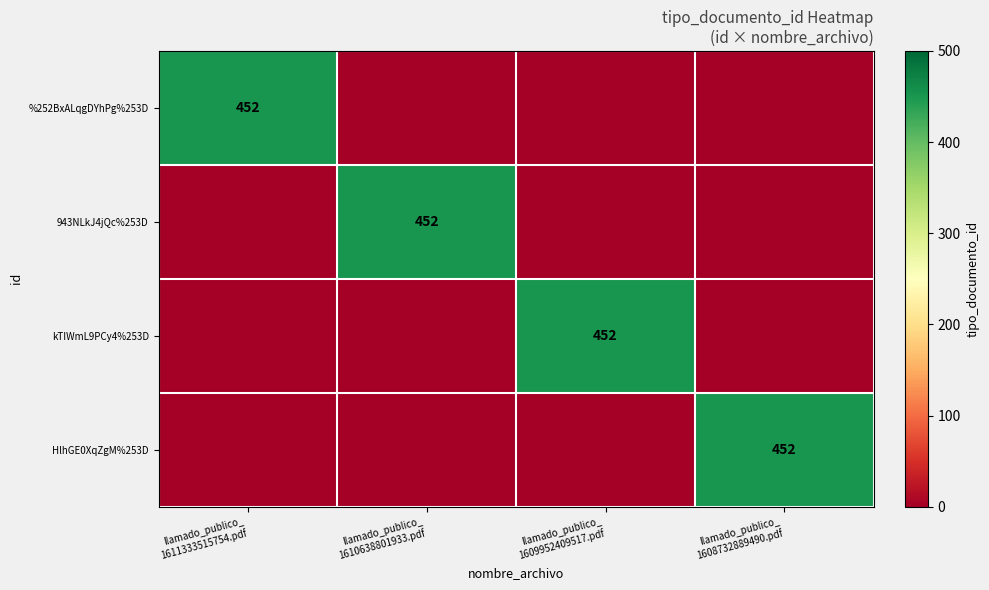

What is the total value across all series at llamado_publico_
1609952409517.pdf?

452